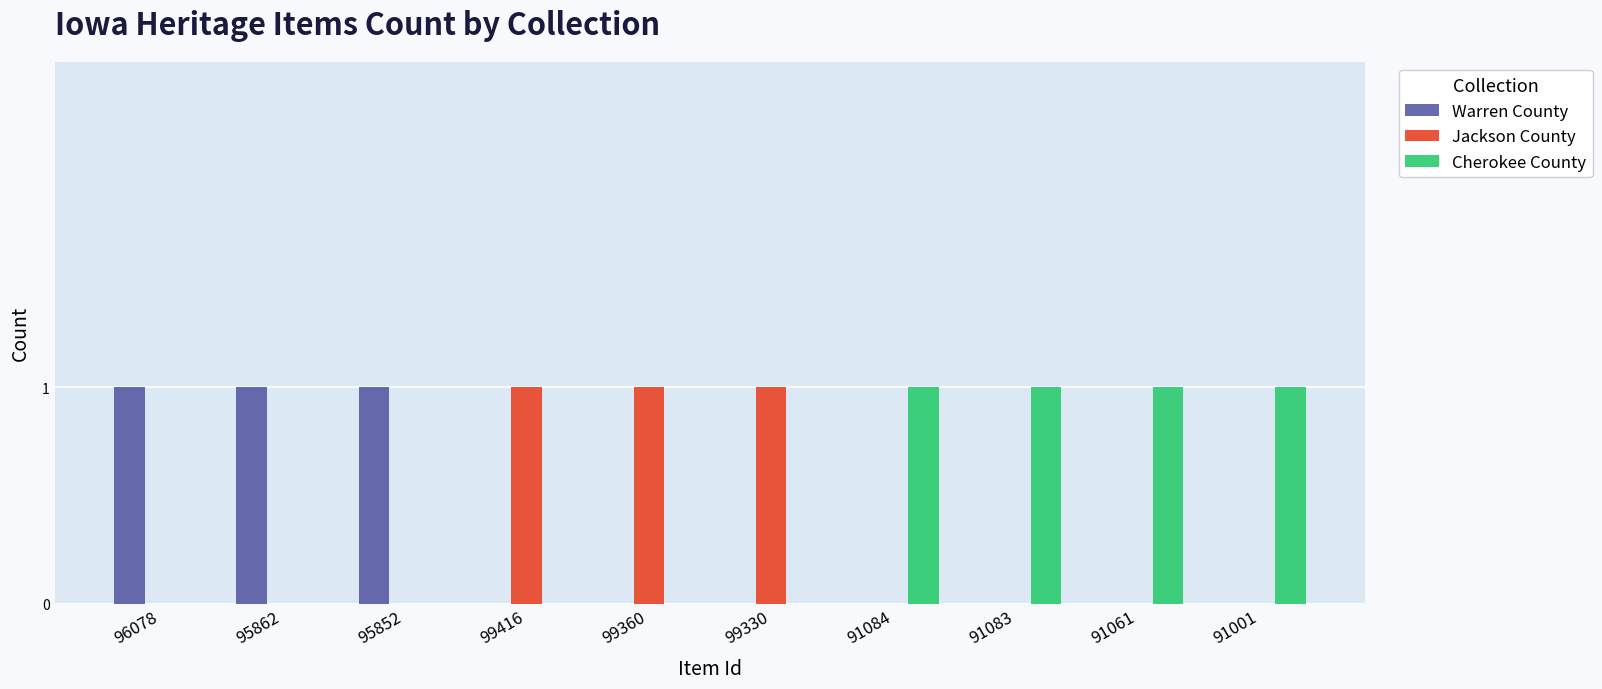

Which series has the largest total across all categories?

Cherokee County